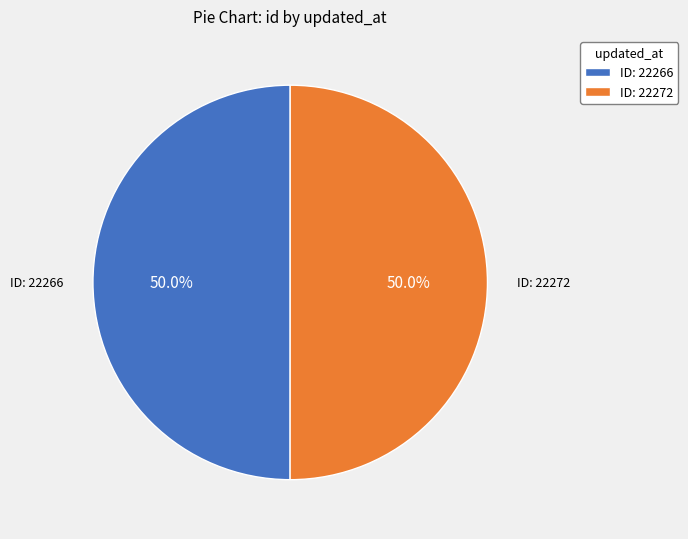

What percentage is NOT represented by ID: 22272?

50.0%